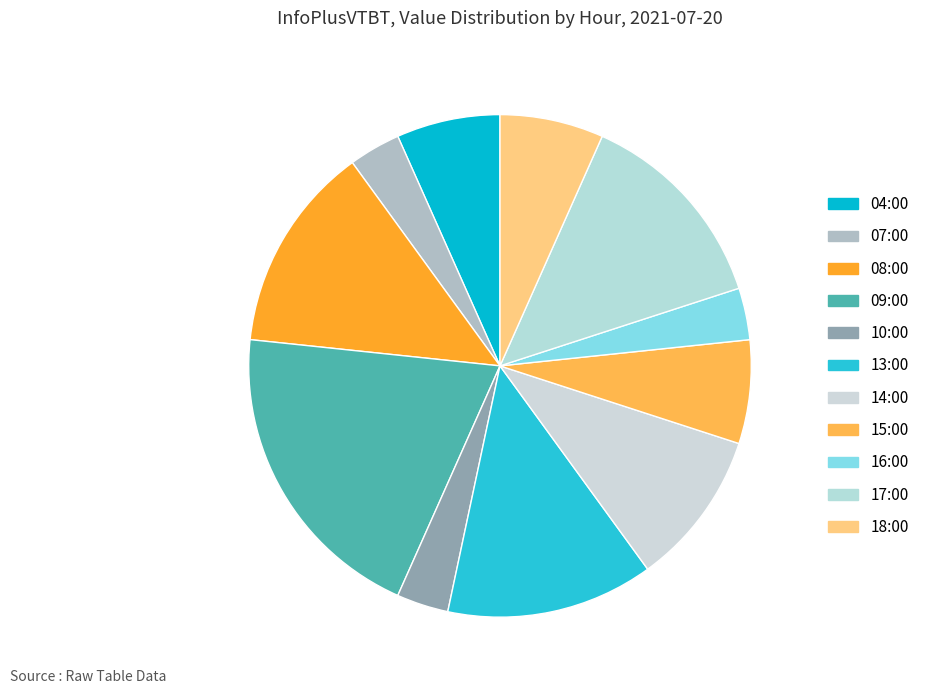

Rank the categories by value from highest to lowest.

09:00, 08:00, 13:00, 17:00, 14:00, 04:00, 15:00, 18:00, 07:00, 10:00, 16:00